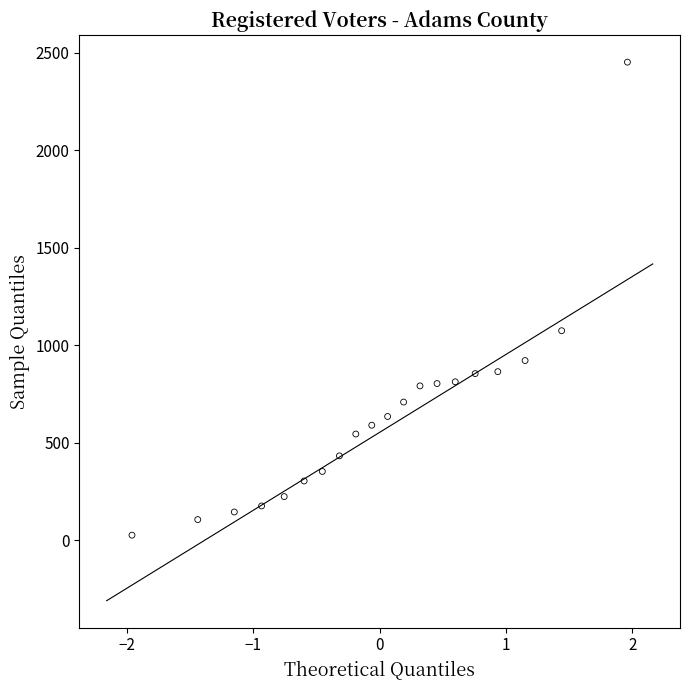

What Y value in the scatter plot is closest to 1238?

1074